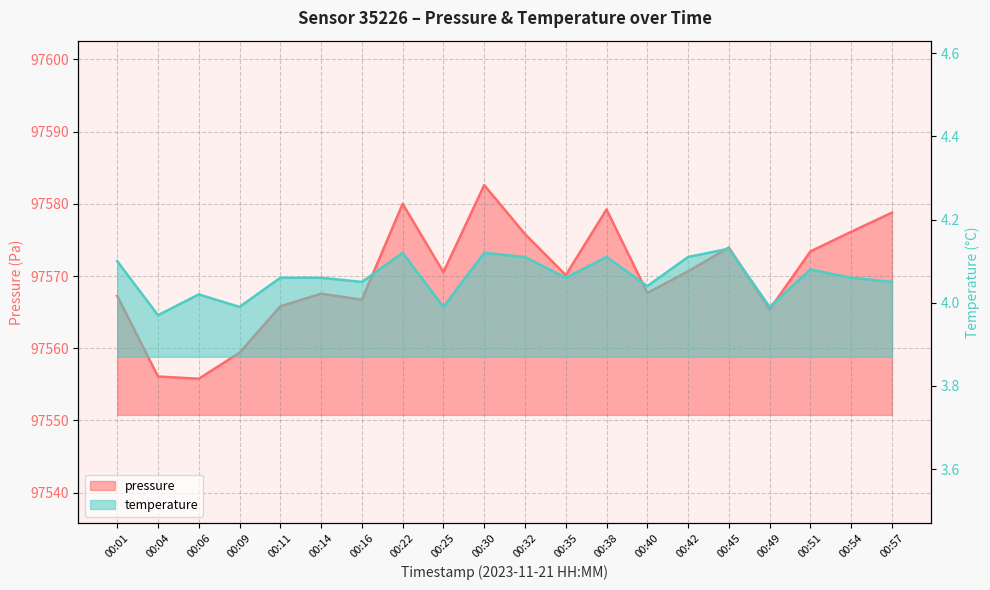

Which has a higher value, 00:42 or 00:06?

00:42